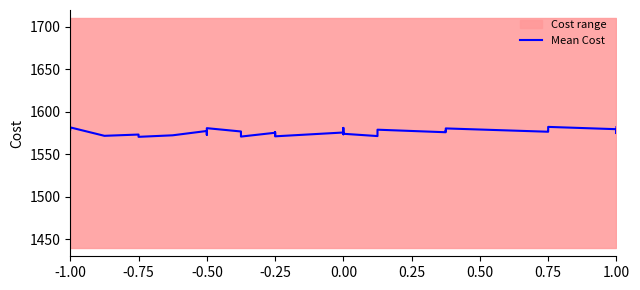

Is it true that the value at -0.50 is 704.9?

False